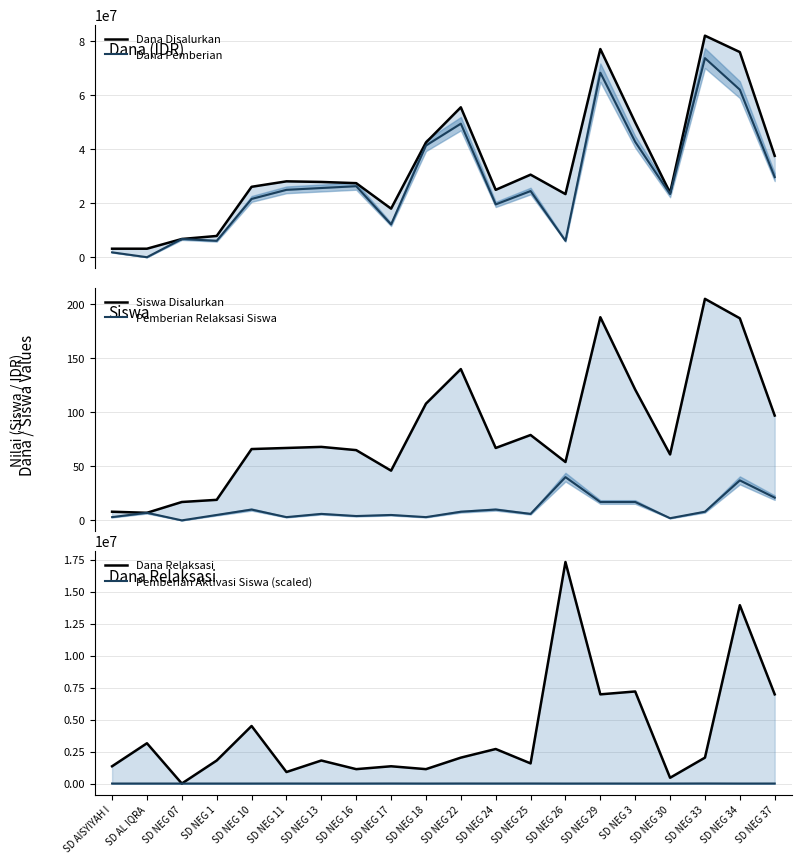

What is the value of the Dana Pemberian point at the 10th from the left?

41400000